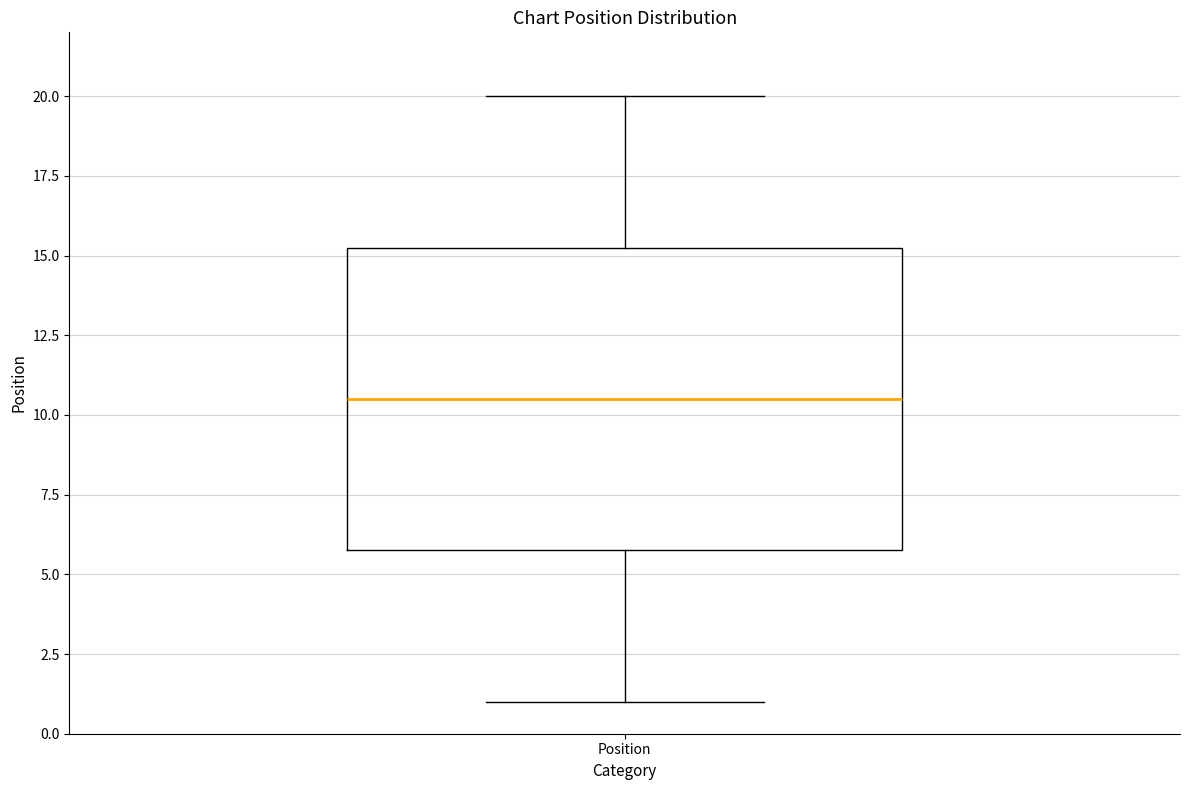

Transcribe this box plot: give where the median line is, the range the box spans, and where the two whiskers end, as read against the y-axis. The values are not printed on the chart, so give them approximately, as read against the axis.

median 10.5, box 6.0 to 15.5, whiskers 1.0 to 20.0